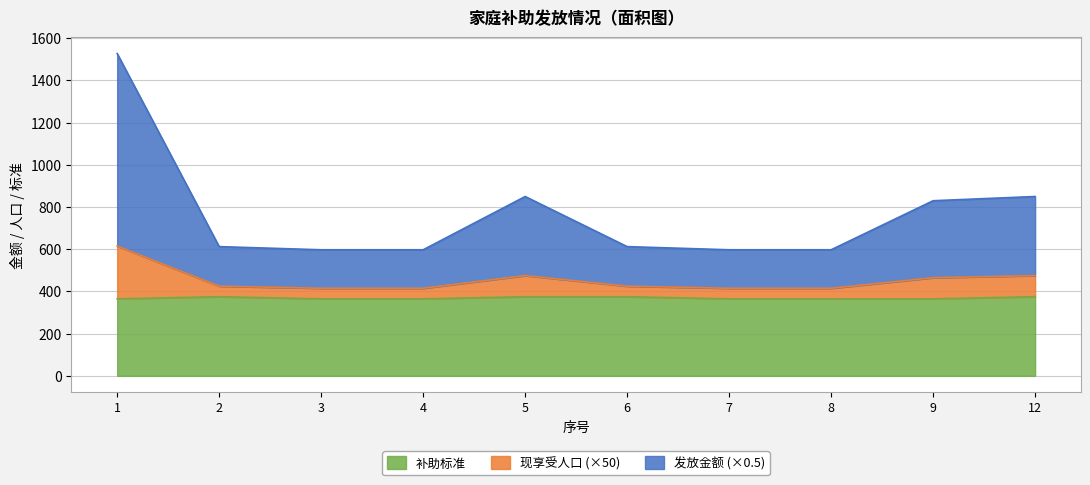

Read the 发放金额 value at 4.

597.5